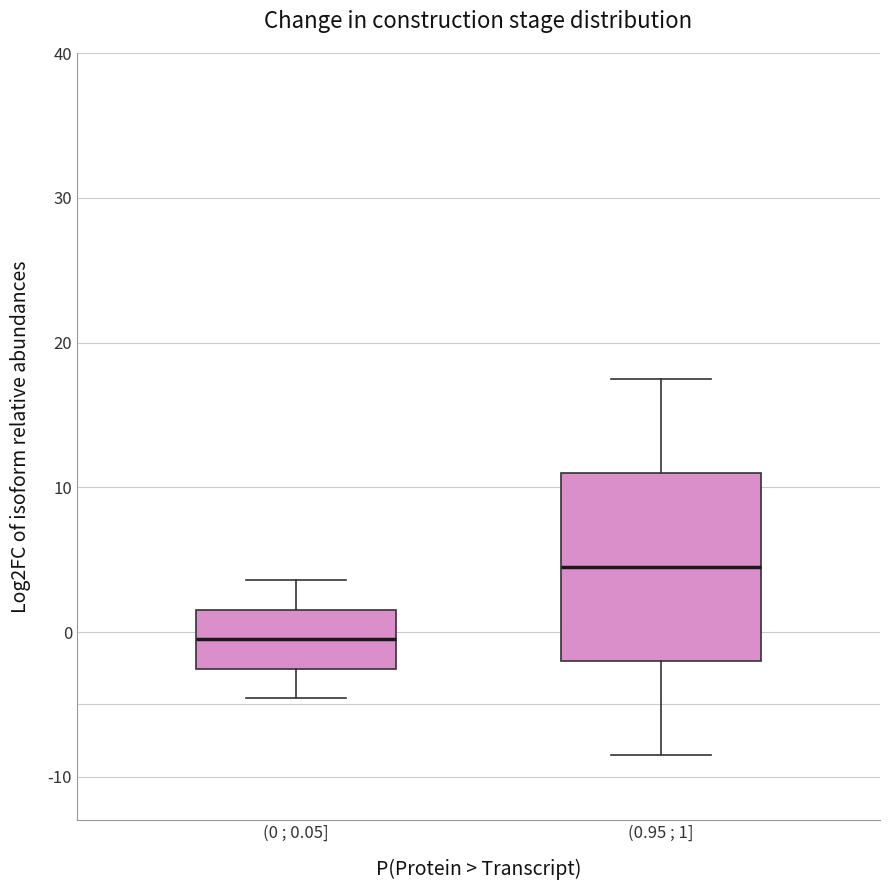

Comparing the boxes themselves (not the whiskers), which one is the tallest?

(0.95 ; 1]